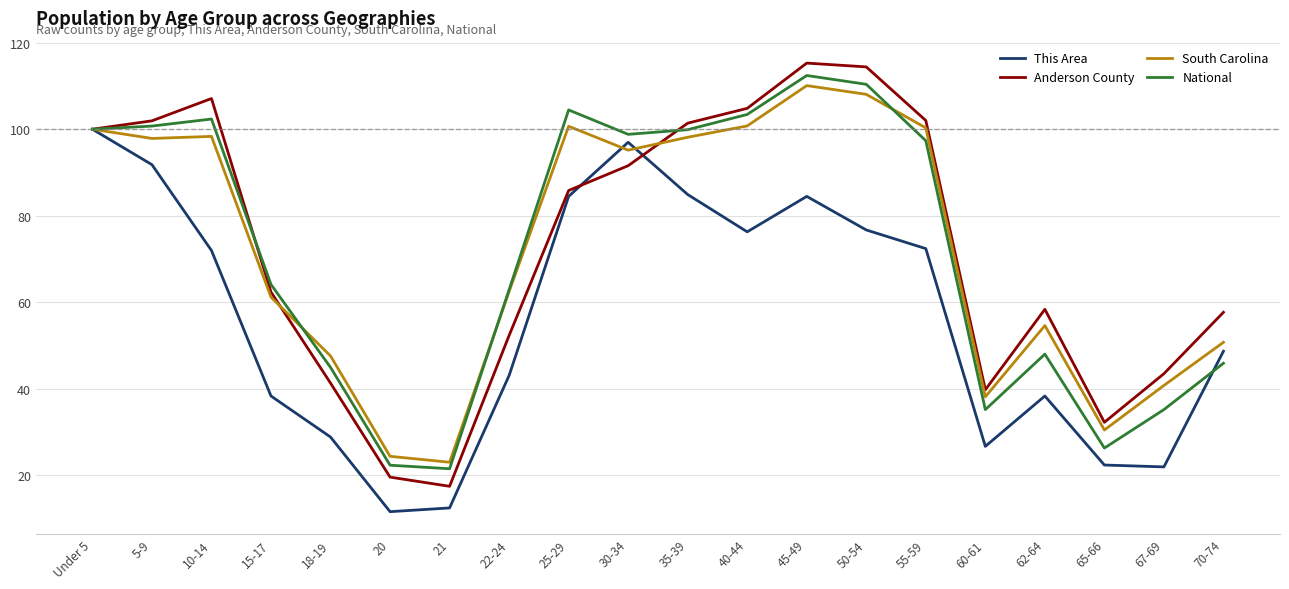

The Anderson County series shows 183.6 at 55-59. True or false?

False